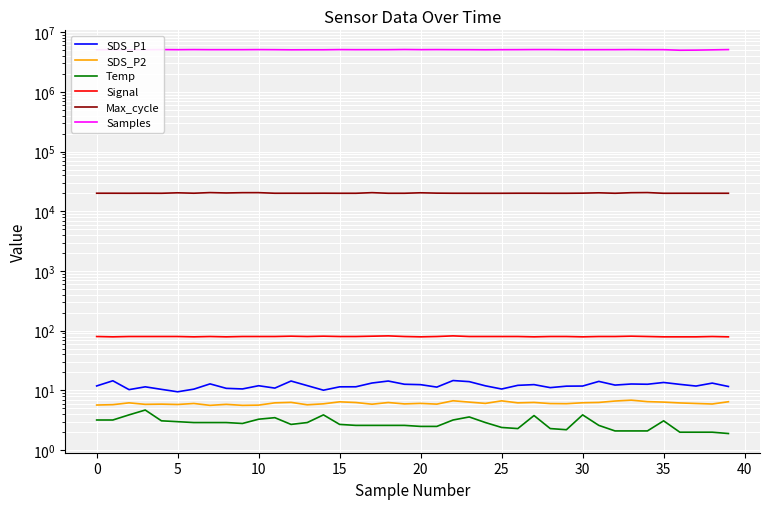

What is the difference between the maximum and second lowest values in the SDS_P1 series?

4.6